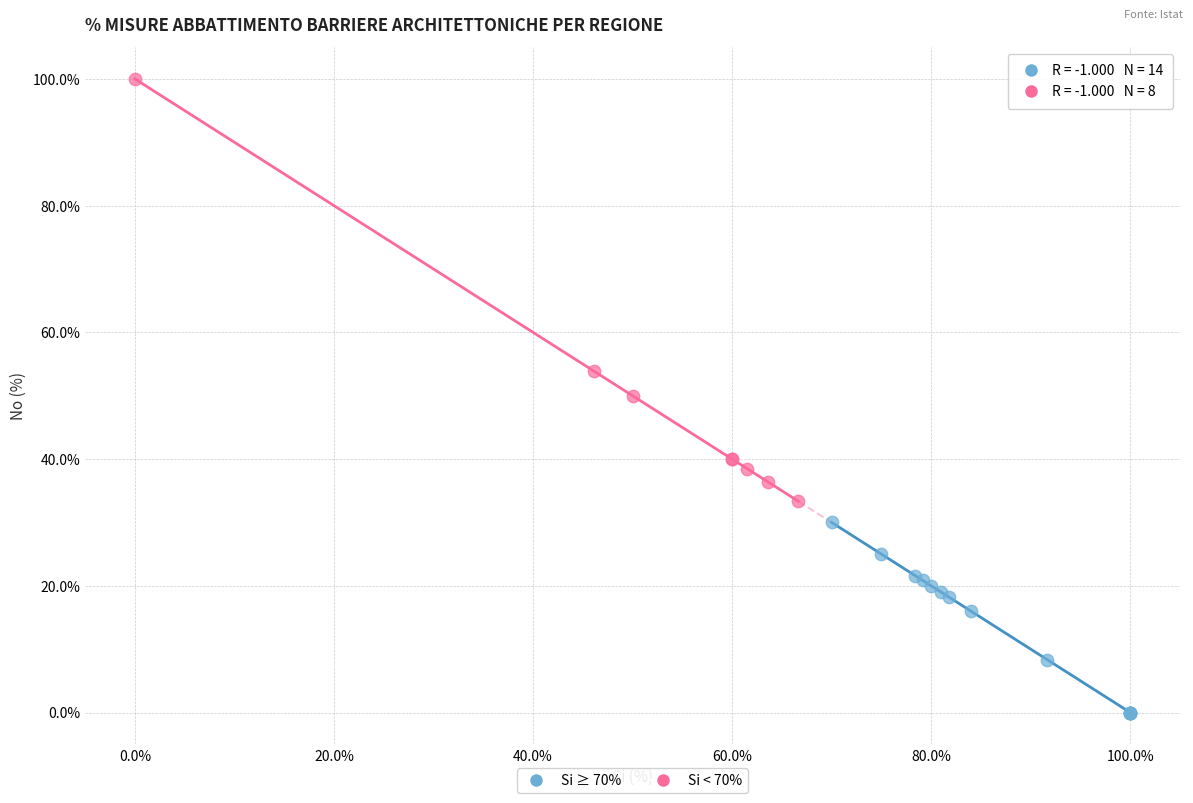

Which series has the widest spread of Y values?

Si < 70%